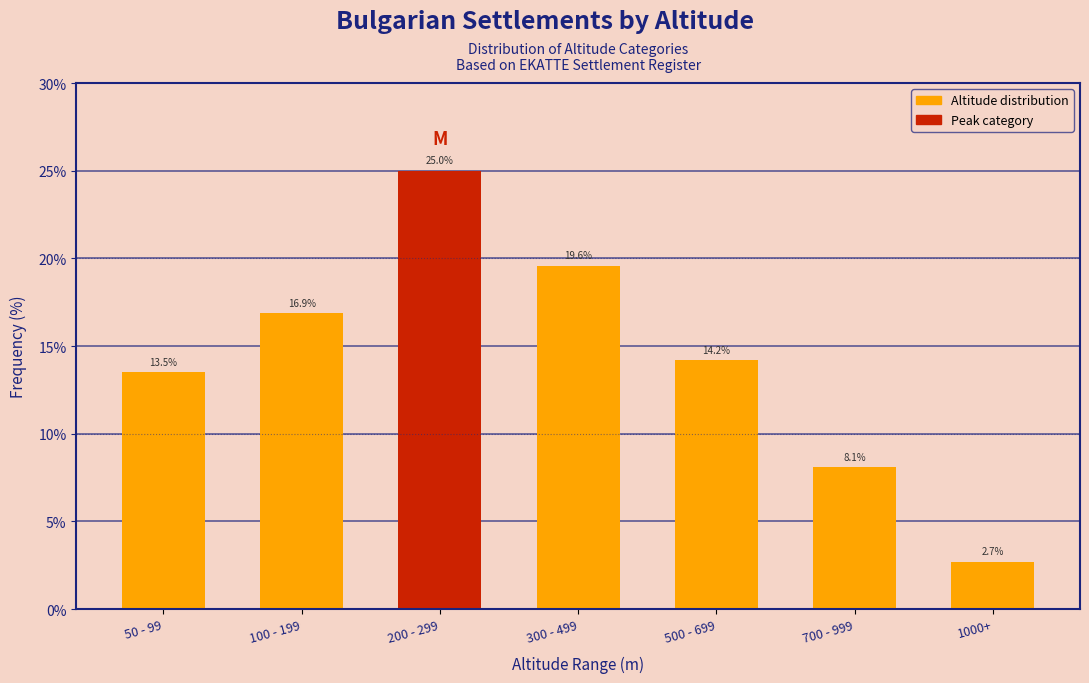

Reading left to right, transcribe all the data shown in this chart.

13.5	16.9	25.0	19.6	14.2	8.1	2.7